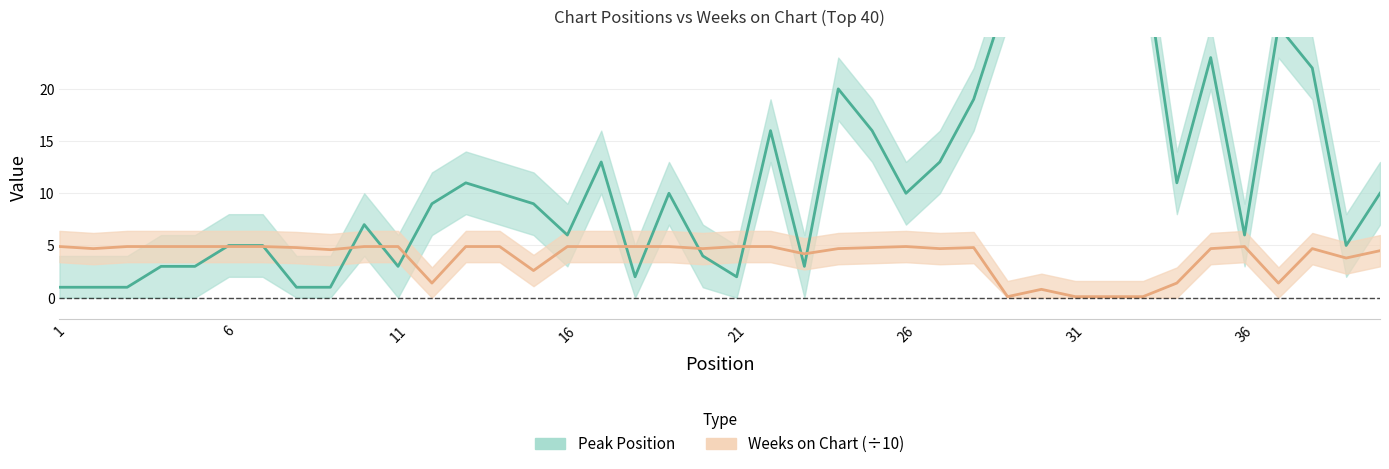

Does the chart have visible grid lines?

Yes